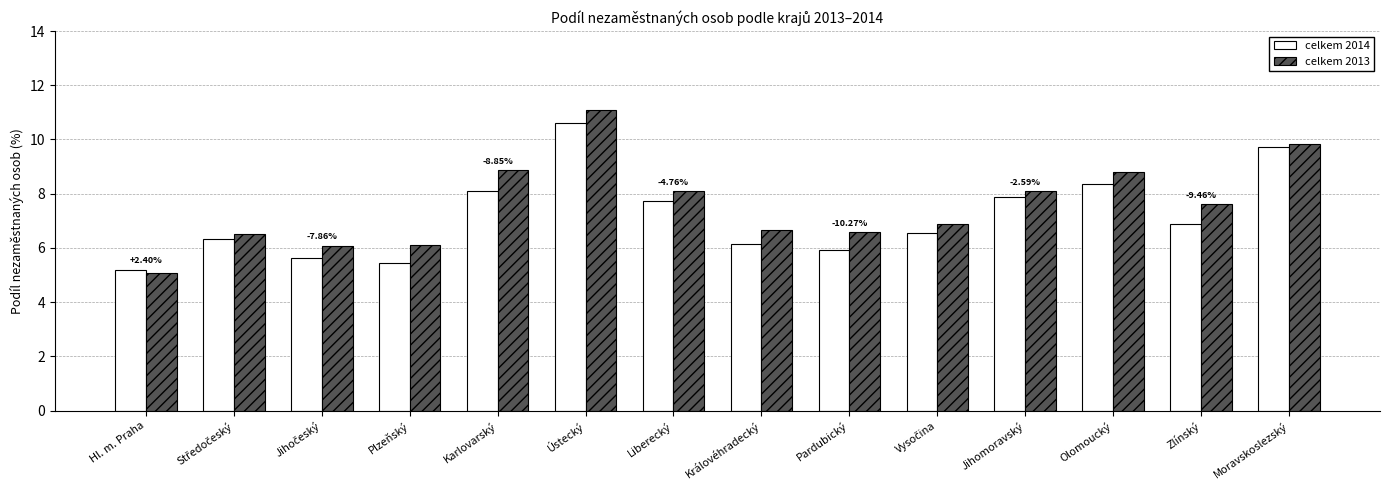

At which label is celkem 2014 closest to 7?

Zlínský